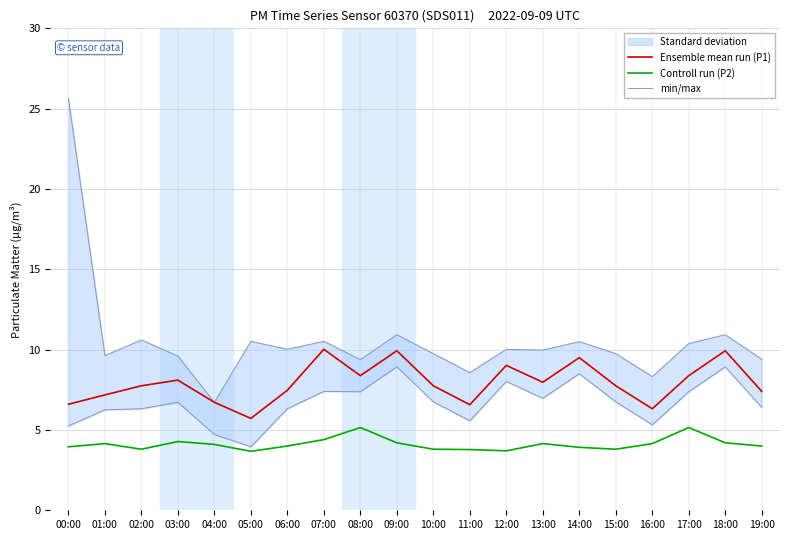

At which label does Ensemble mean run (P1) reach its minimum?

05:00